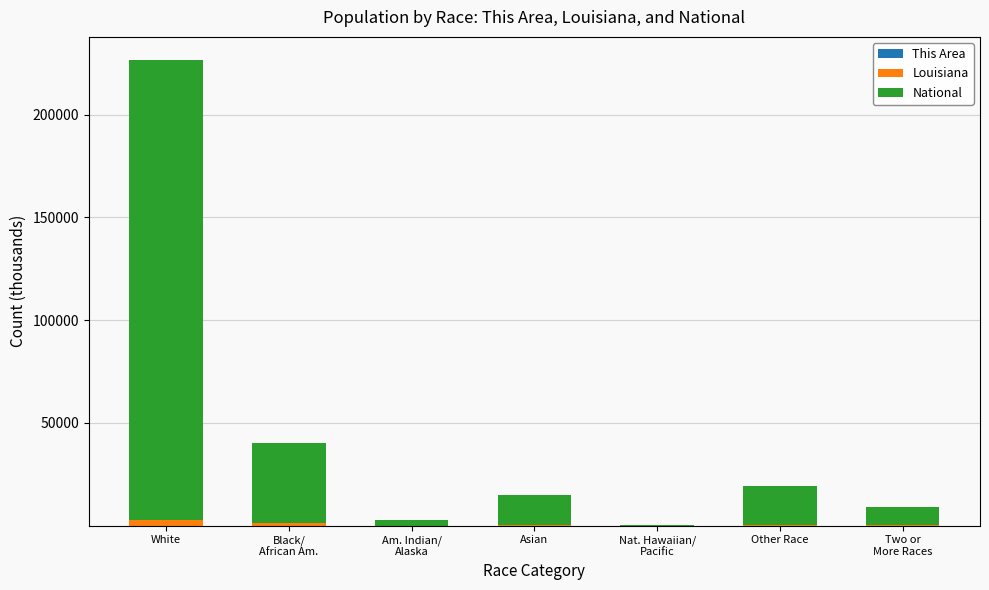

At which category is the sum across all series the highest?

White